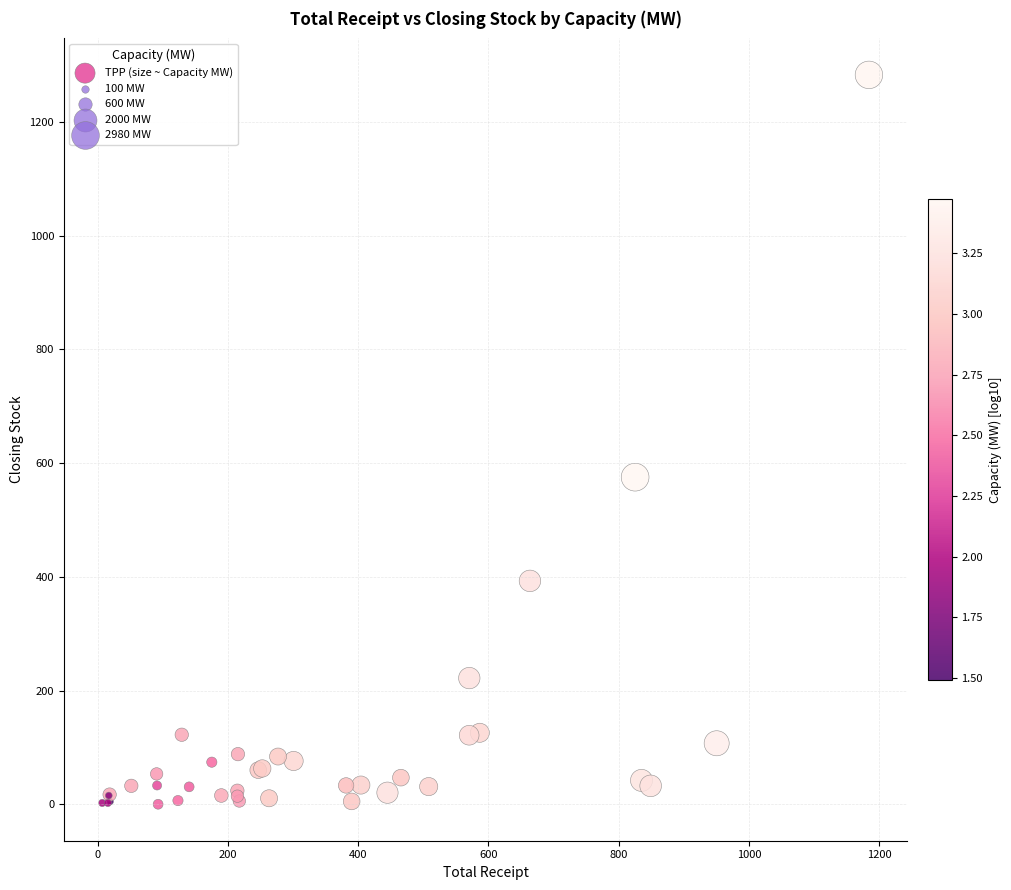

What Y value in the scatter plot is closest to 641?

575.4